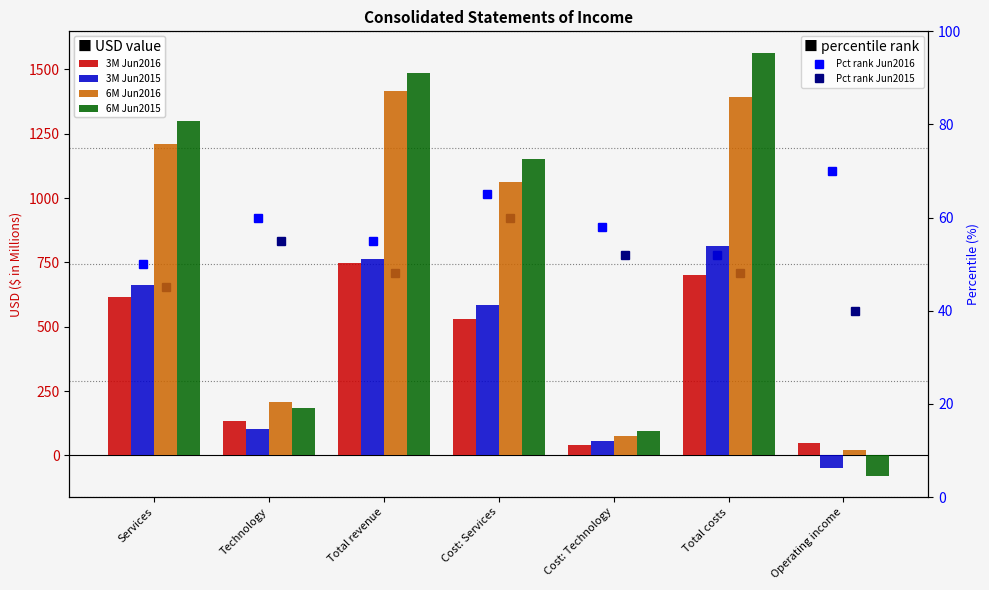

What is the difference between the second highest and second lowest values in the 3M Jun2016 series?

649.9